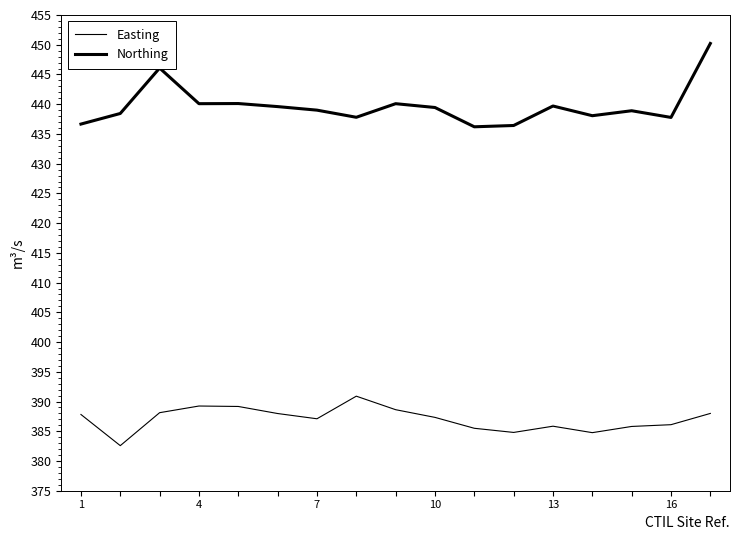

Is this an area chart (filled region under the line)?

No